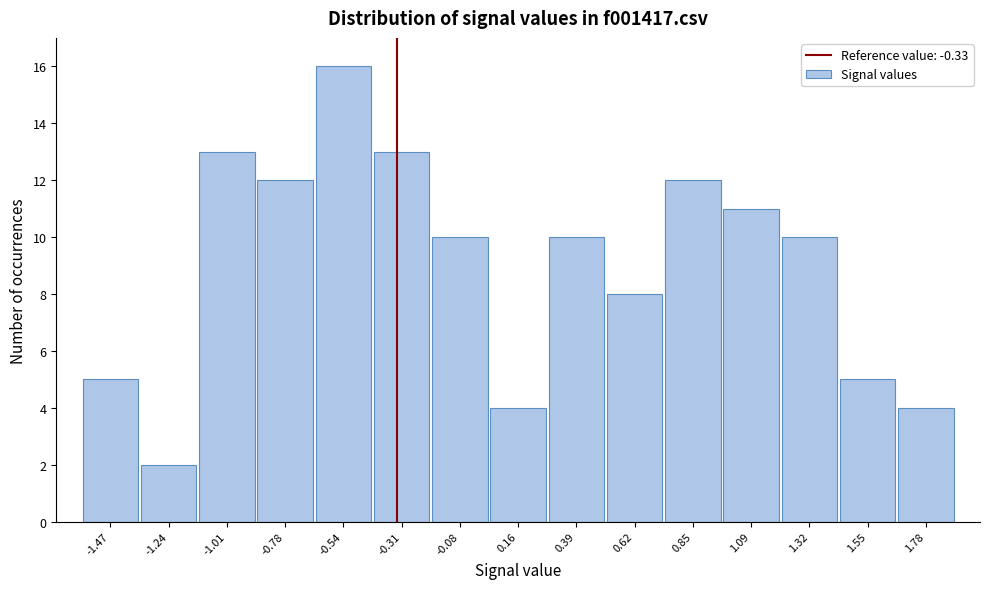

Reading left to right, list every bar in this chart as the range it spans on the x-axis followed by its height. Neither the bar edges nor the heights are printed on the chart, so give them approximately, as read against the axes.

-1.60 to -1.35: 5
-1.35 to -1.10: 2
-1.10 to -0.90: 13
-0.90 to -0.65: 12
-0.65 to -0.45: 16
-0.45 to -0.20: 13
-0.20 to 0.05: 10
0.05 to 0.25: 4
0.25 to 0.50: 10
0.50 to 0.75: 8
0.75 to 0.95: 12
0.95 to 1.20: 11
1.20 to 1.45: 10
1.45 to 1.65: 5
1.65 to 1.90: 4